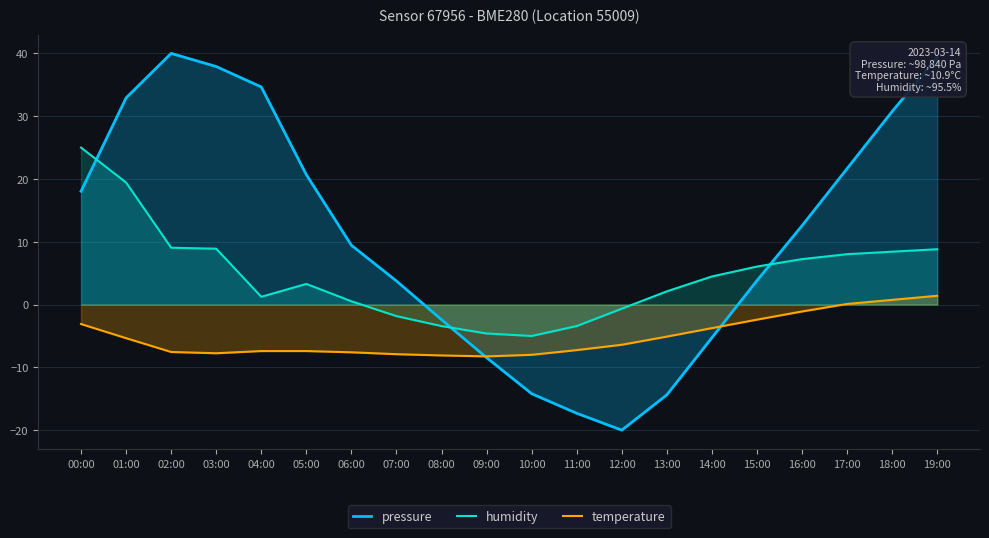

Does the chart have visible grid lines?

Yes